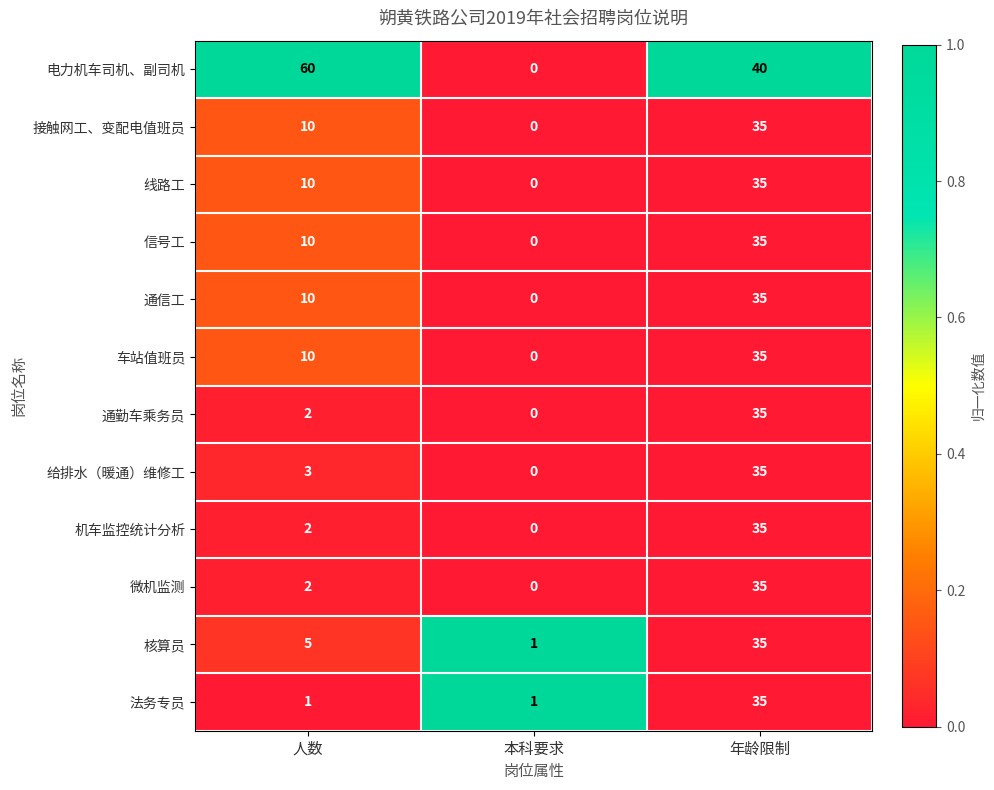

Which category has the lowest value in the 线路工 series?

本科要求